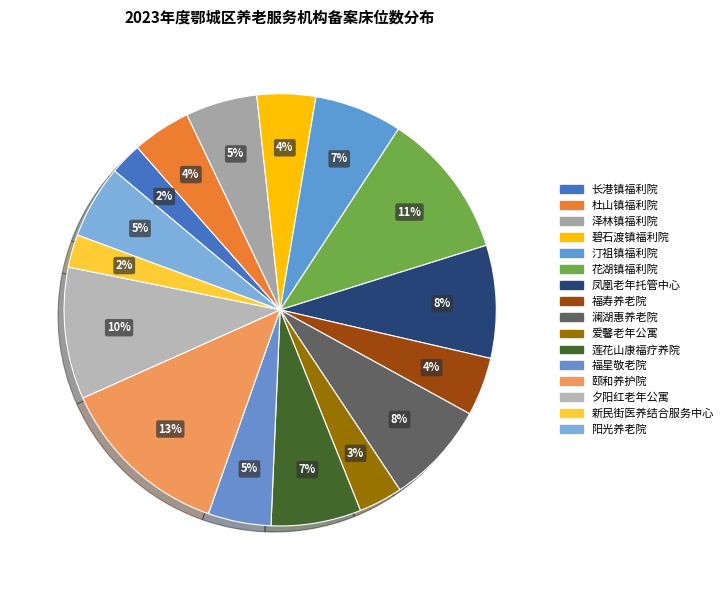

To the nearest percent, what is the difference between the largest and smallest slice percentages?

11%